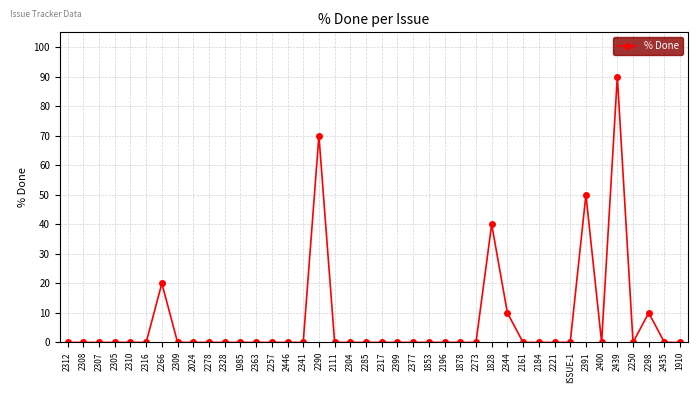

At which category does the chart reach its peak across all series?

2439